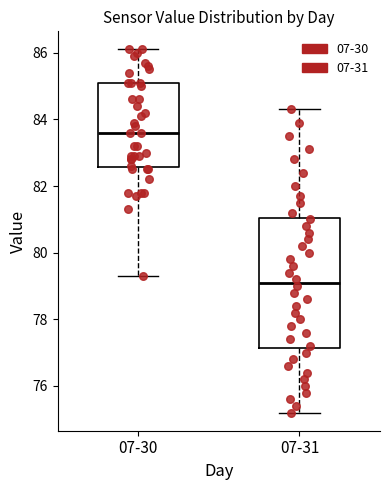

Where does the upper whisker of the box for 07-30 end on the y-axis? The values are not printed on the chart, so give them approximately, as read against the axis.

86.2